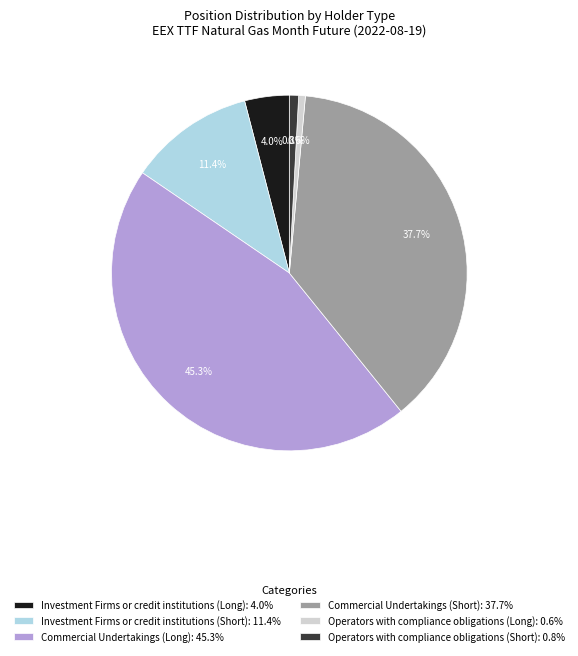

What percentage is NOT represented by Investment Firms or credit institutions (Long): 4.0%?

96.0%